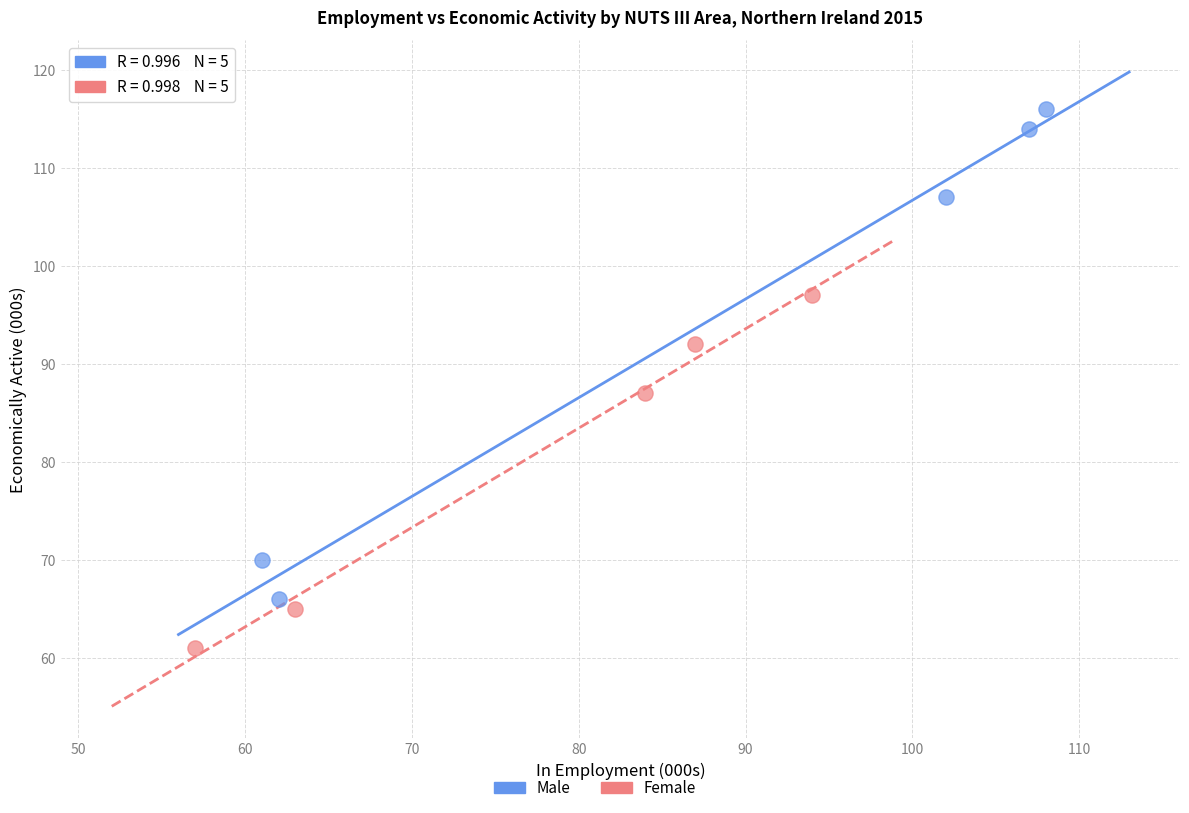

Which series has the largest Y range (max minus min)?

Male